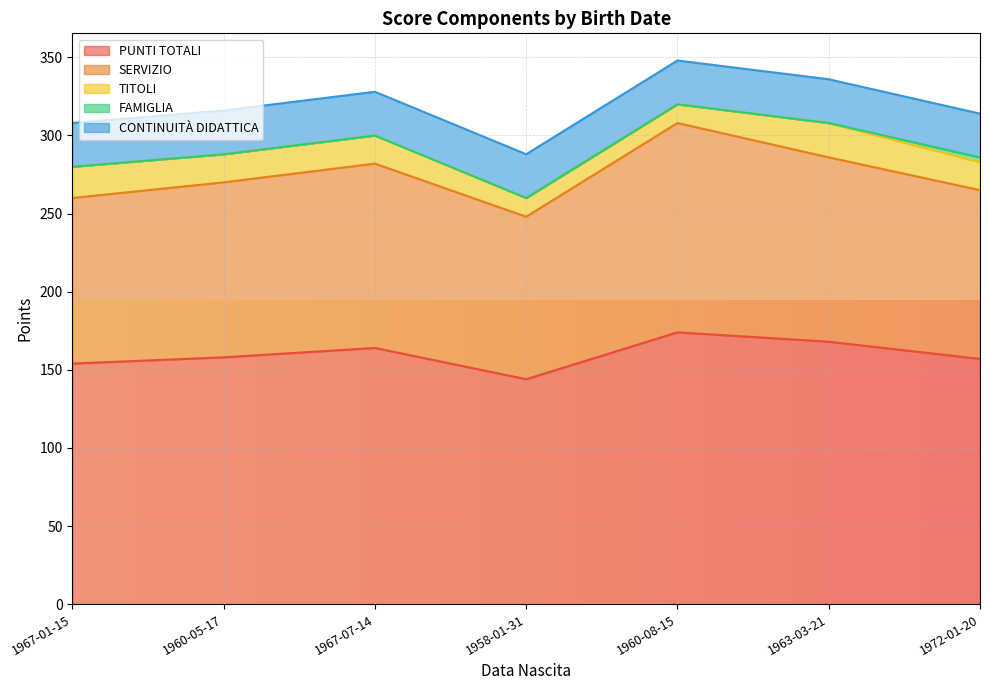

Is it true that CONTINUITÀ DIDATTICA equals 28 at 1963-03-21?

True